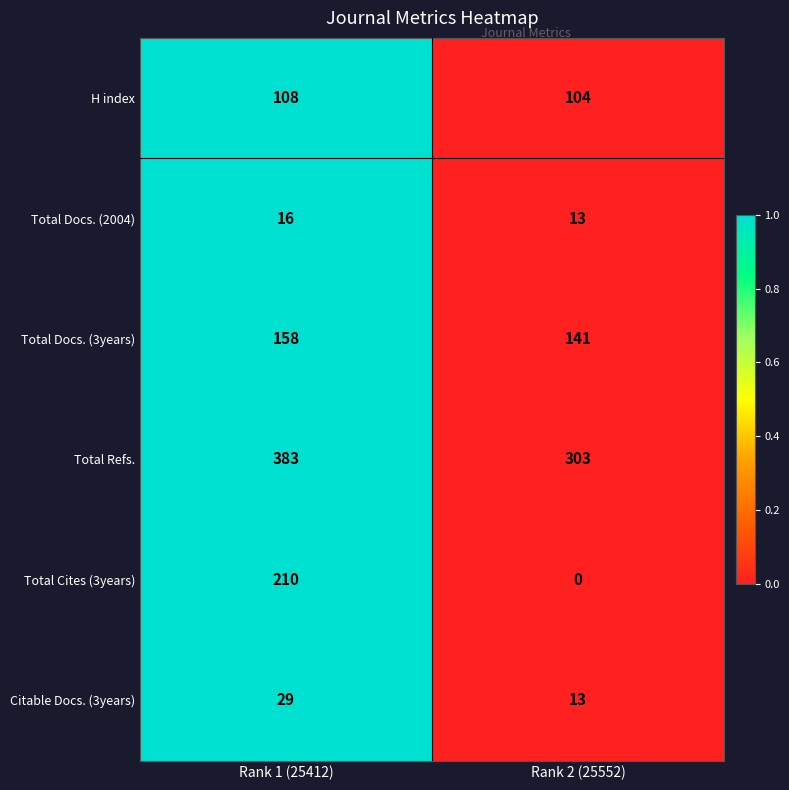

Rank the series by their maximum value, from highest to lowest.

Total Refs., Total Cites (3years), Total Docs. (3years), H index, Citable Docs. (3years), Total Docs. (2004)